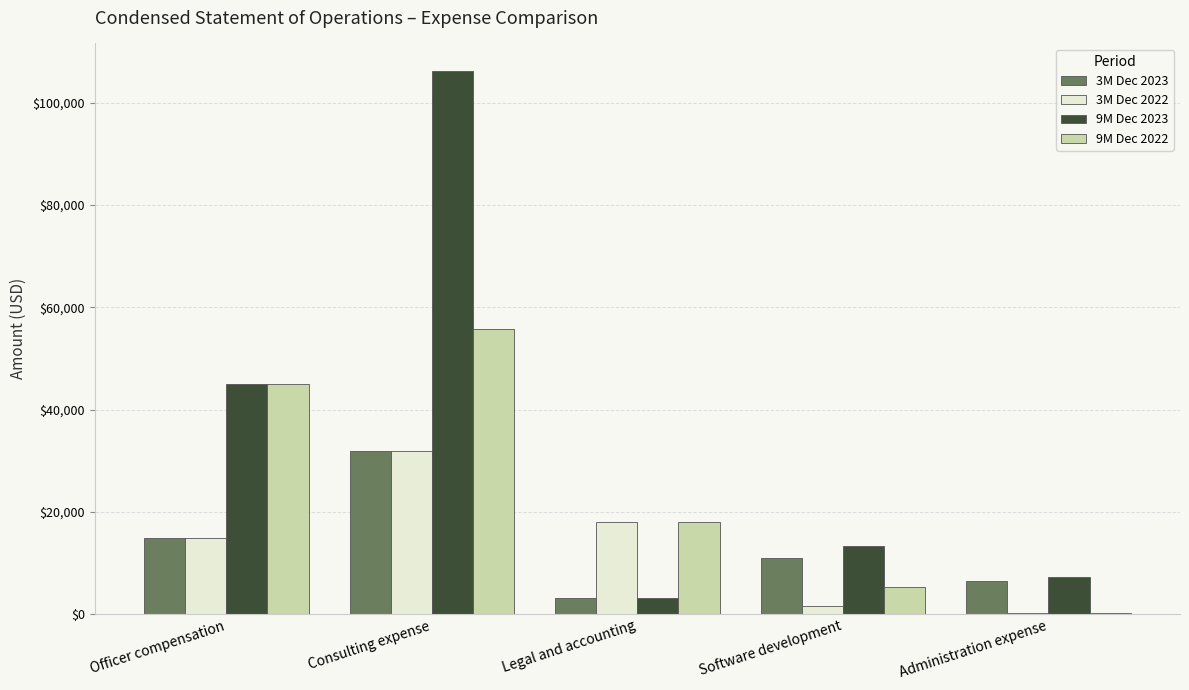

Is the value of 9M Dec 2023 at Consulting expense greater than the value of 3M Dec 2023 at Administration expense?

Yes